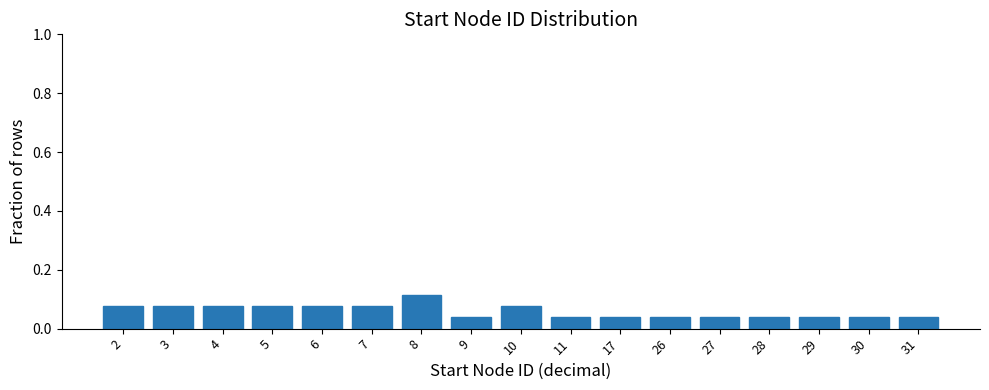

What is the sum of all values?

1.0